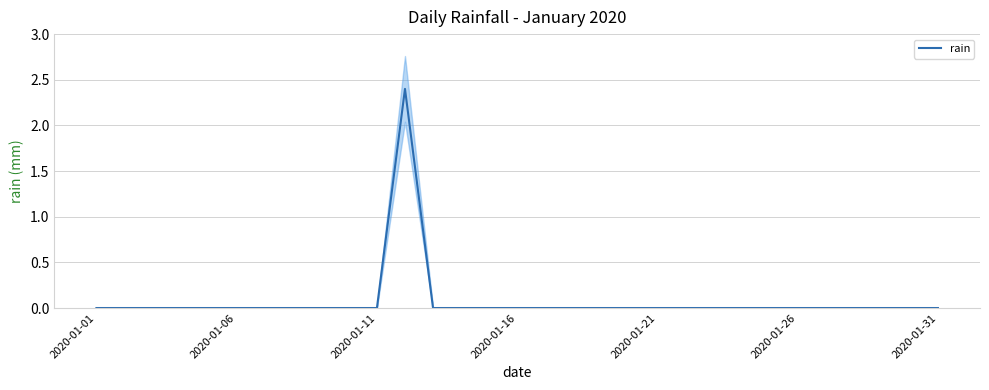

How many series are shown in this chart?

1